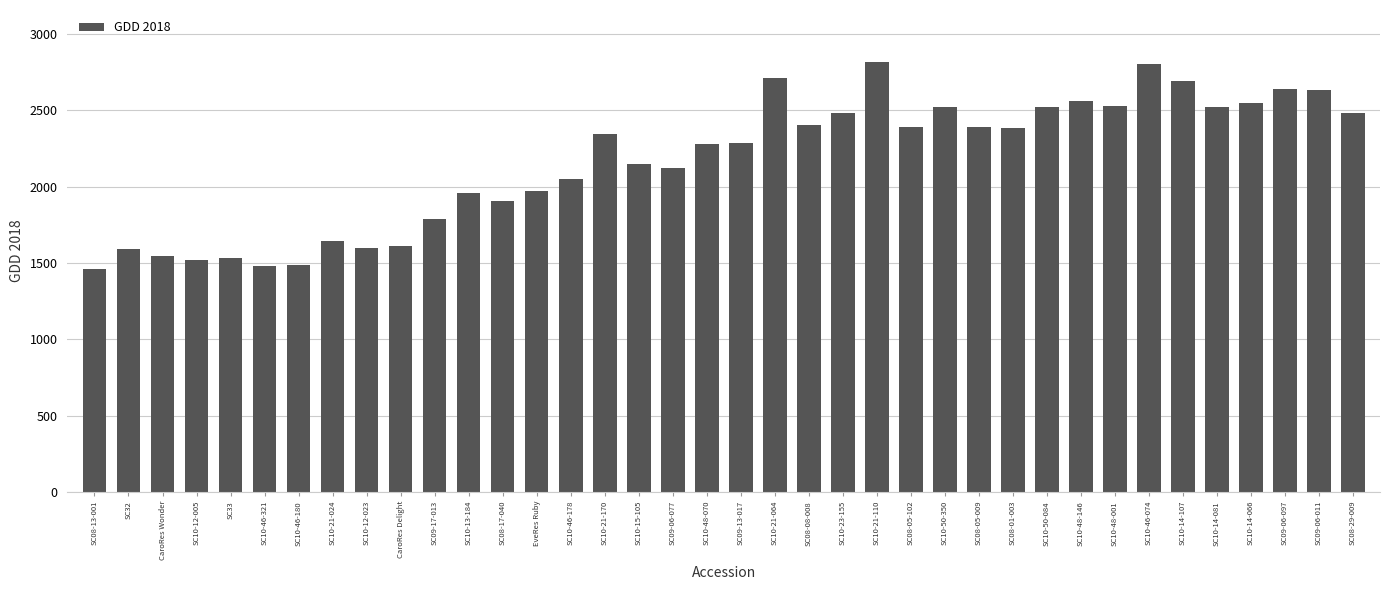

True or false: the data shows 2279 at SC10-48-070.

True